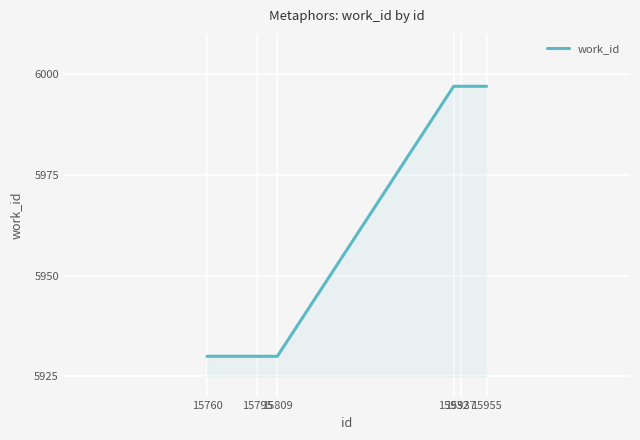

What is the smallest value displayed?

5930